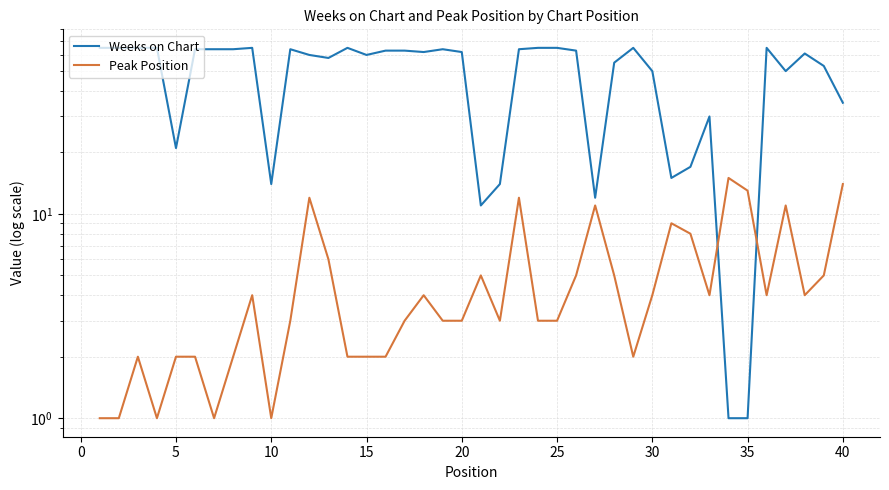

Reading left to right, list all the values displayed in this chart.

Weeks on Chart: 65	65	65	65	21	64	64	64	65	14	64	60	58	65	60	63	63	62	64	62	11	14	64	65	65	63	12	55	65	50	15	17	30	1	1	65	50	61	53	35
Peak Position: 1	1	2	1	2	2	1	2	4	1	3	12	6	2	2	2	3	4	3	3	5	3	12	3	3	5	11	5	2	4	9	8	4	15	13	4	11	4	5	14